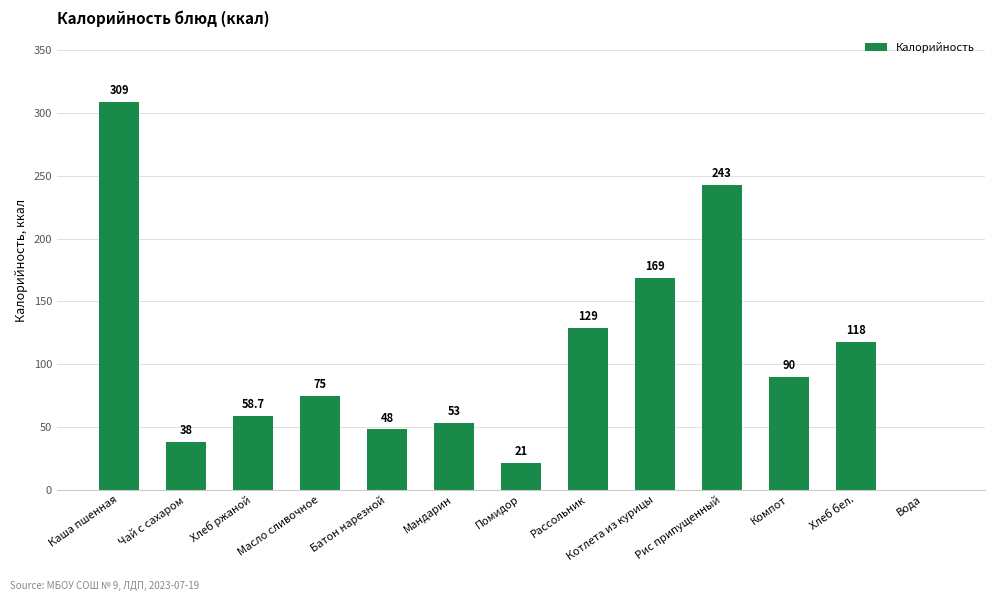

How many series are shown in this chart?

1